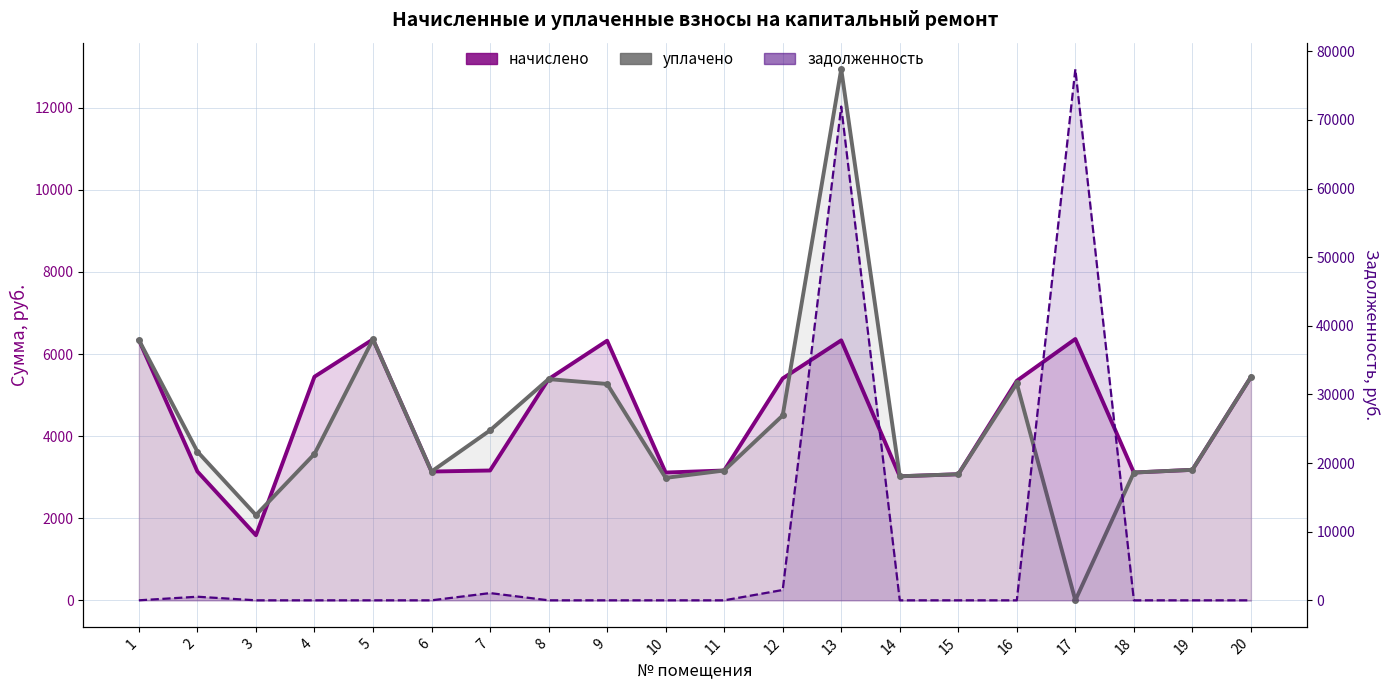

Count the number of data series in this chart.

3